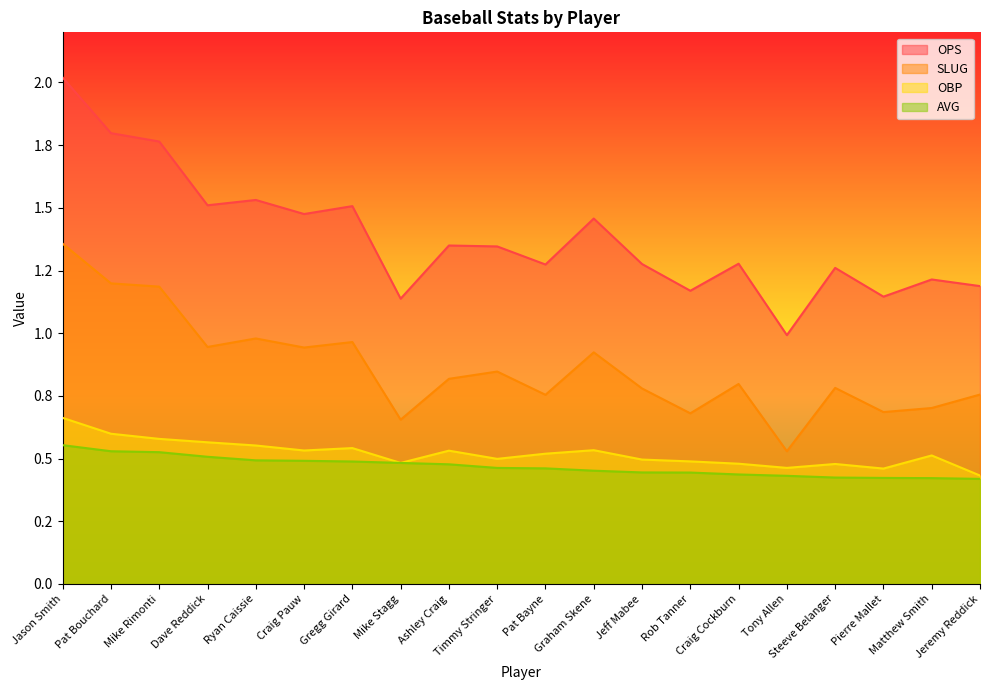

Rank the categories by OBP value from lowest to highest.

Jeremy Reddick, Pierre Mallet, Tony Allen, Steeve Belanger, Craig Cockburn, Mike Stagg, Rob Tanner, Jeff Mabee, Timmy Stringer, Matthew Smith, Pat Bayne, Ashley Craig, Craig Pauw, Graham Skene, Gregg Girard, Ryan Caissie, Dave Reddick, Mike Rimonti, Pat Bouchard, Jason Smith